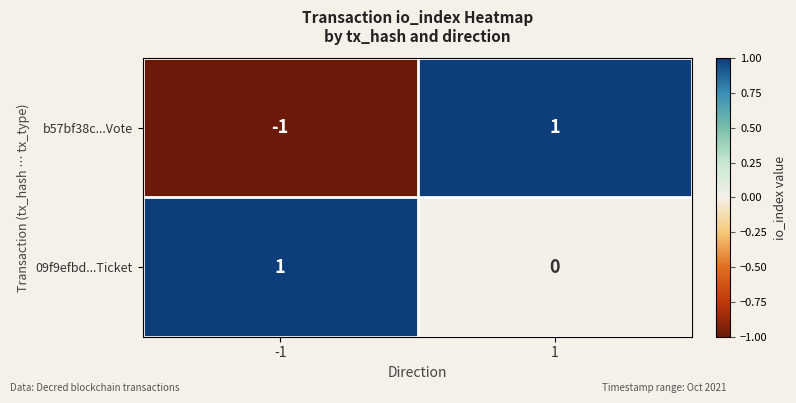

Which series has the largest range (max minus min)?

b57bf38c...Vote